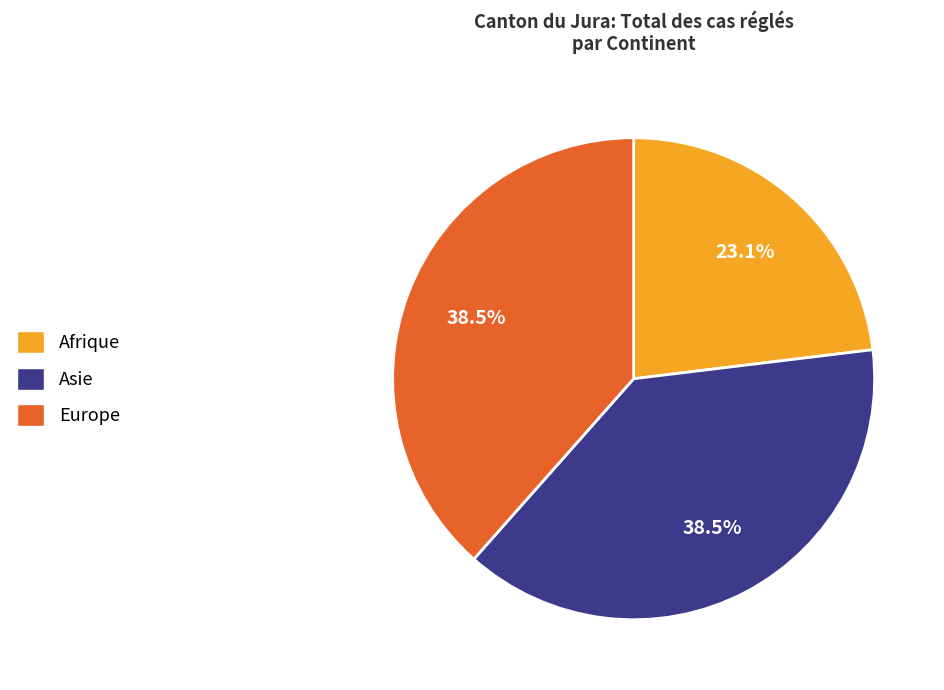

What percentage is the Afrique slice, to the nearest percent?

23%